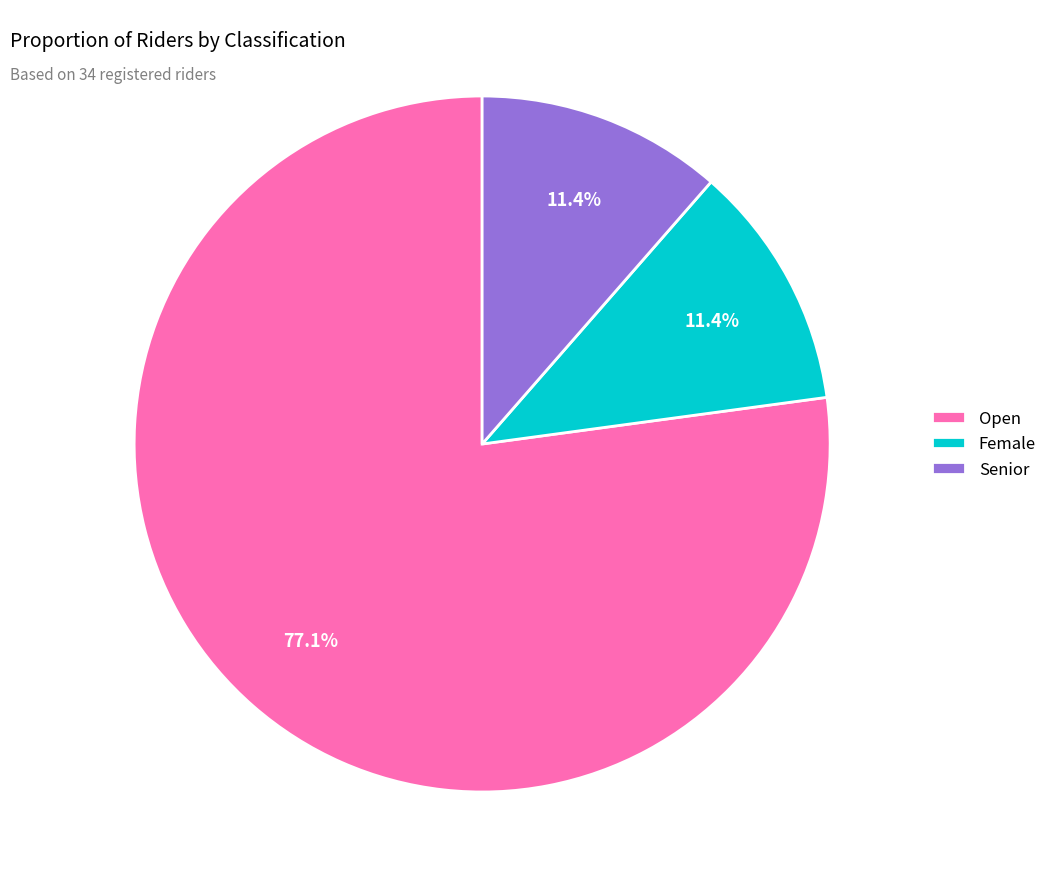

To the nearest percent, what is the average slice percentage?

33%